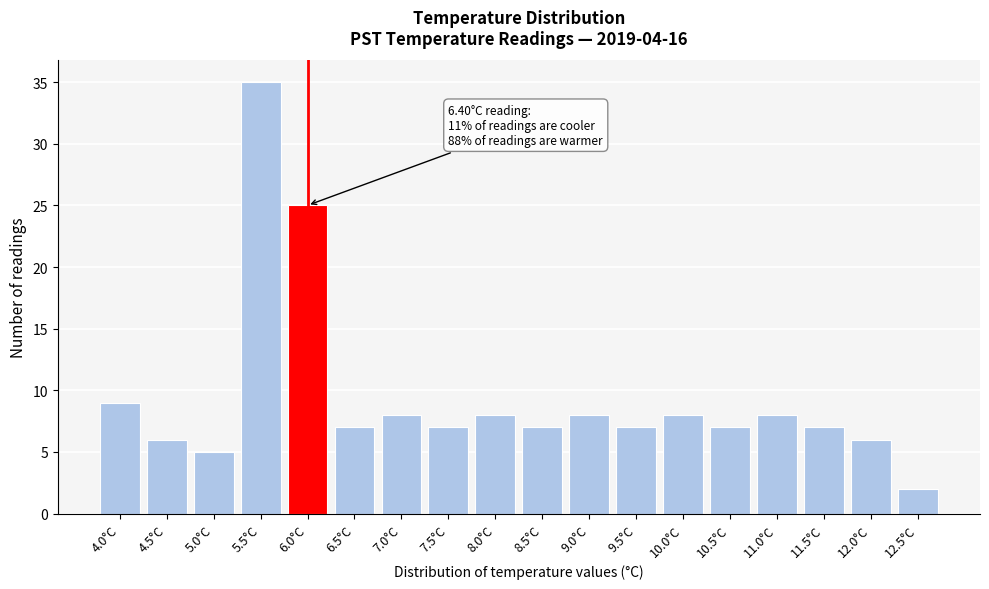

Reading left to right, what are all the values shown in this chart?

9	6	5	35	25	7	8	7	8	7	8	7	8	7	8	7	6	2